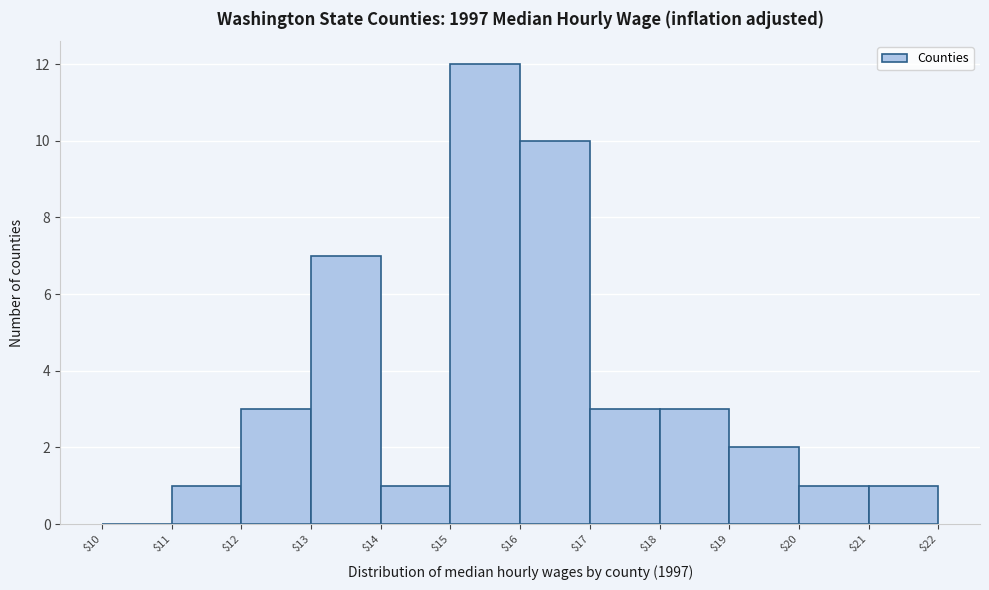

Reading left to right, list every bar in this chart as the range it spans on the x-axis followed by its height. The values are not printed on the chart, so give them approximately, as read against the axis.

$10 to $11: 0
$11 to $12: 1
$12 to $13: 3
$13 to $14: 7
$14 to $15: 1
$15 to $16: 12
$16 to $17: 10
$17 to $18: 3
$18 to $19: 3
$19 to $20: 2
$20 to $21: 1
$21 to $22: 1